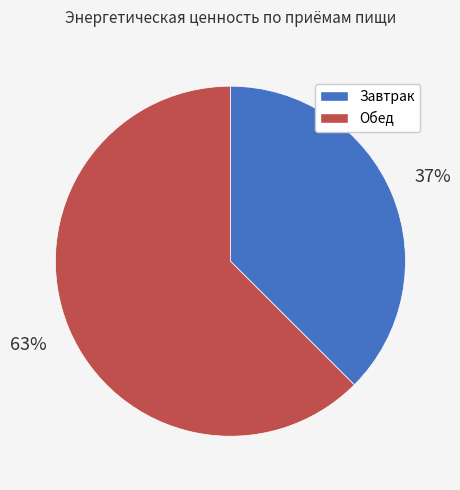

How many segments does this pie chart have?

2